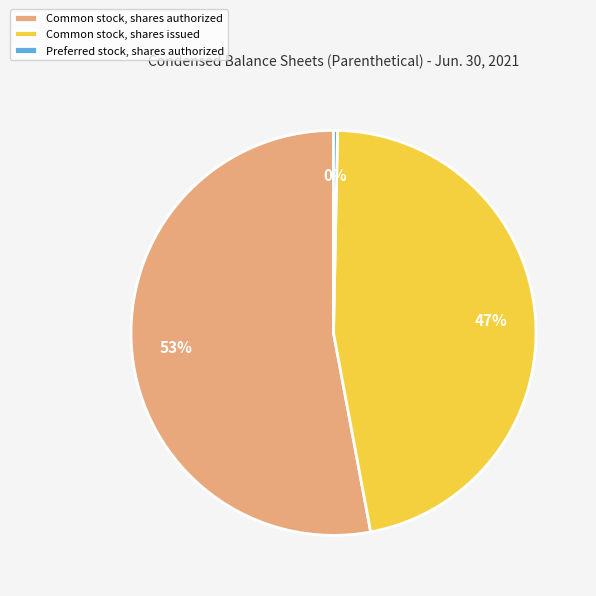

Combined, do Preferred stock, shares authorized and Common stock, shares authorized account for over 50%?

Yes